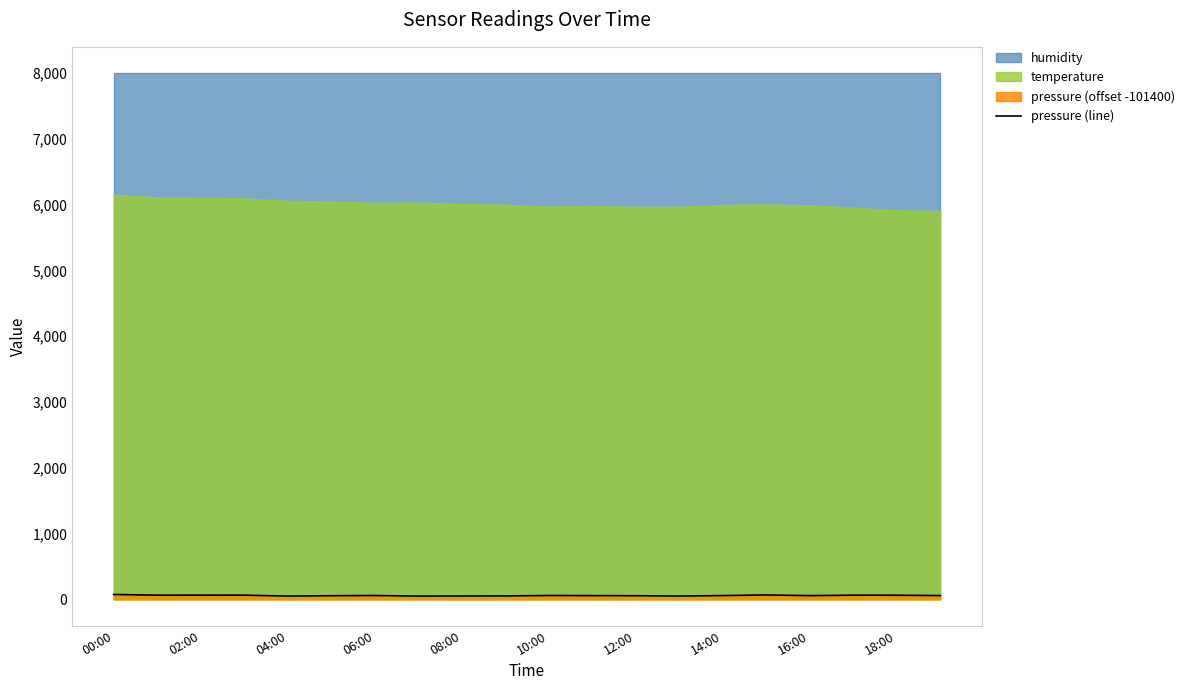

How many lines are shown in the chart?

1